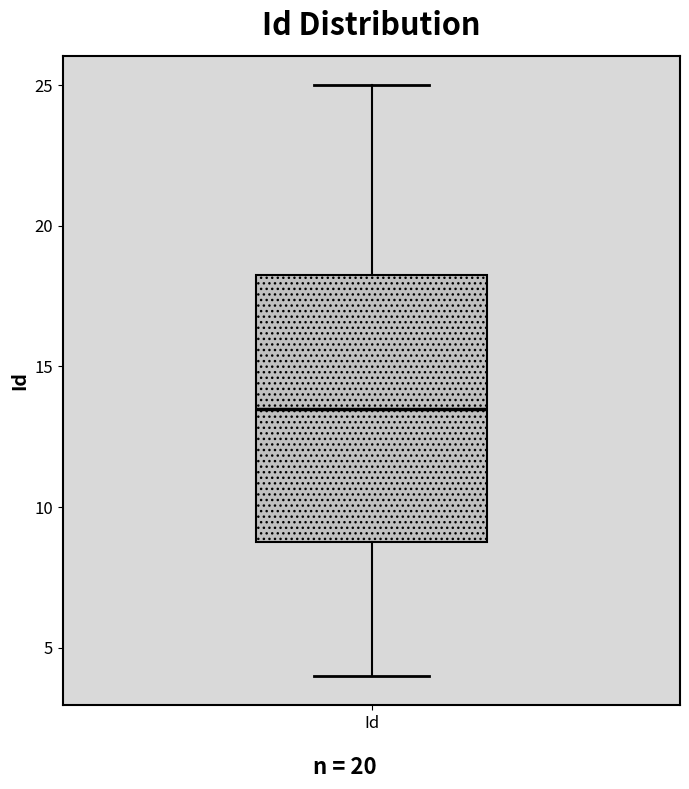

Transcribe this box plot: give where the median line is, the range the box spans, and where the two whiskers end, as read against the y-axis. The values are not printed on the chart, so give them approximately, as read against the axis.

median 13.5, box 9.0 to 18.5, whiskers 4.0 to 25.0